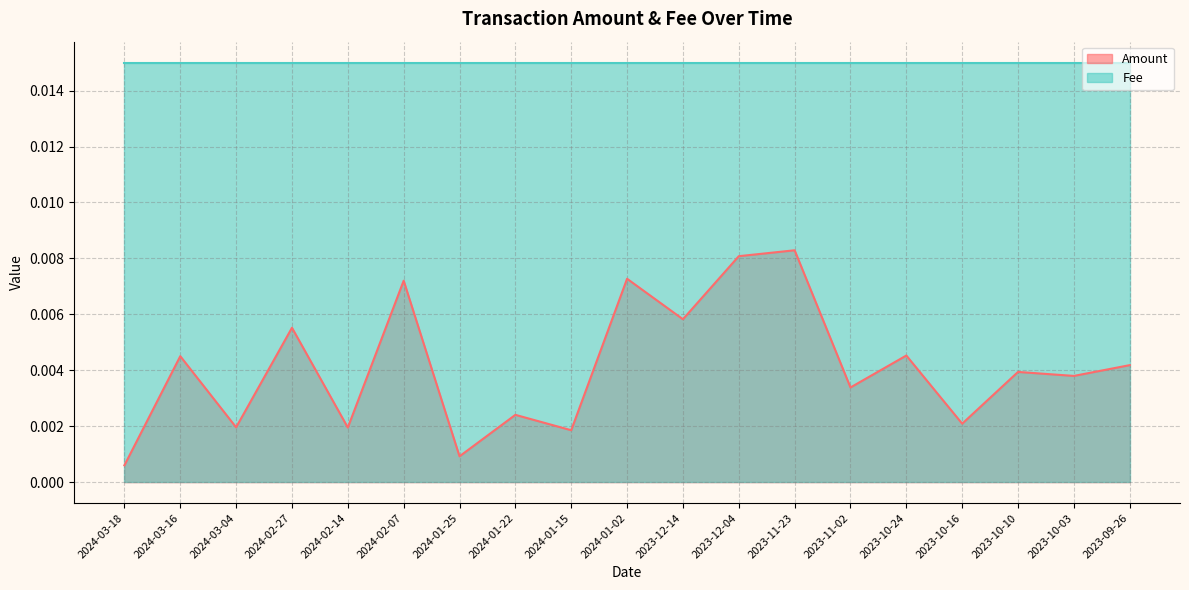

Rank the categories by value from highest to lowest.

2023-11-23, 2023-12-04, 2024-01-02, 2024-02-07, 2023-12-14, 2024-02-27, 2023-10-24, 2024-03-16, 2023-09-26, 2023-10-10, 2023-10-03, 2023-11-02, 2024-01-22, 2023-10-16, 2024-03-04, 2024-02-14, 2024-01-15, 2024-01-25, 2024-03-18